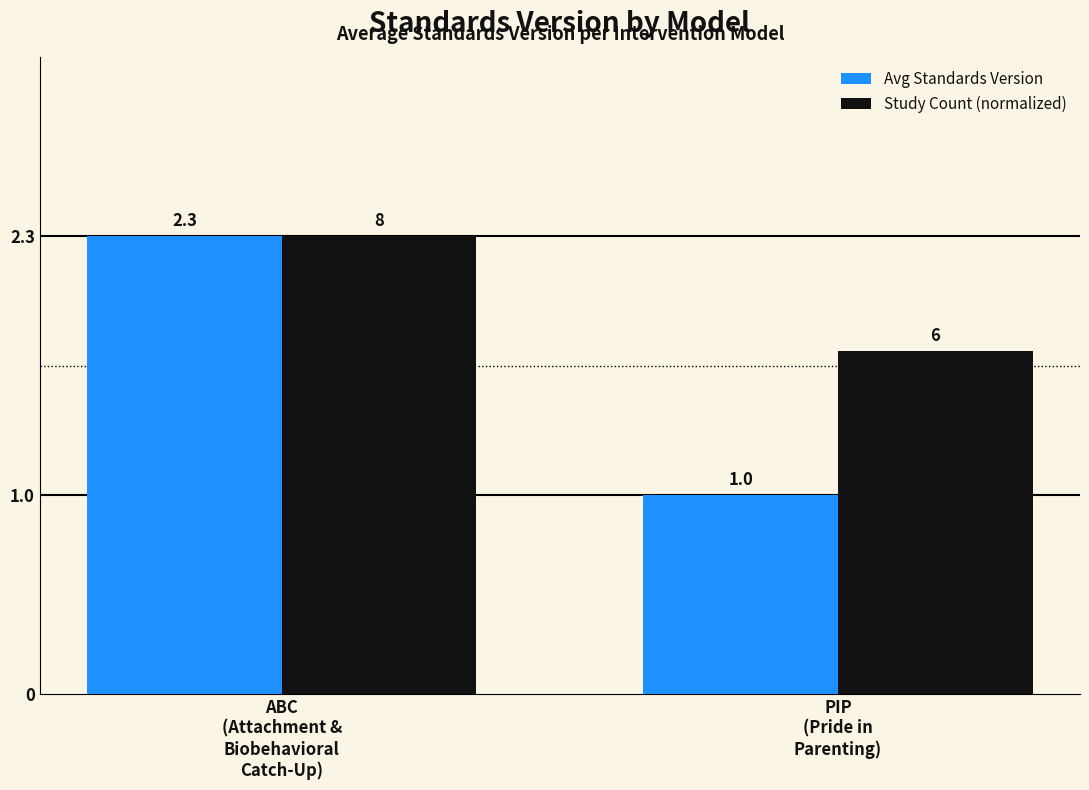

List the series in order of their overall mean, highest first.

Study Count (normalized), Avg Standards Version